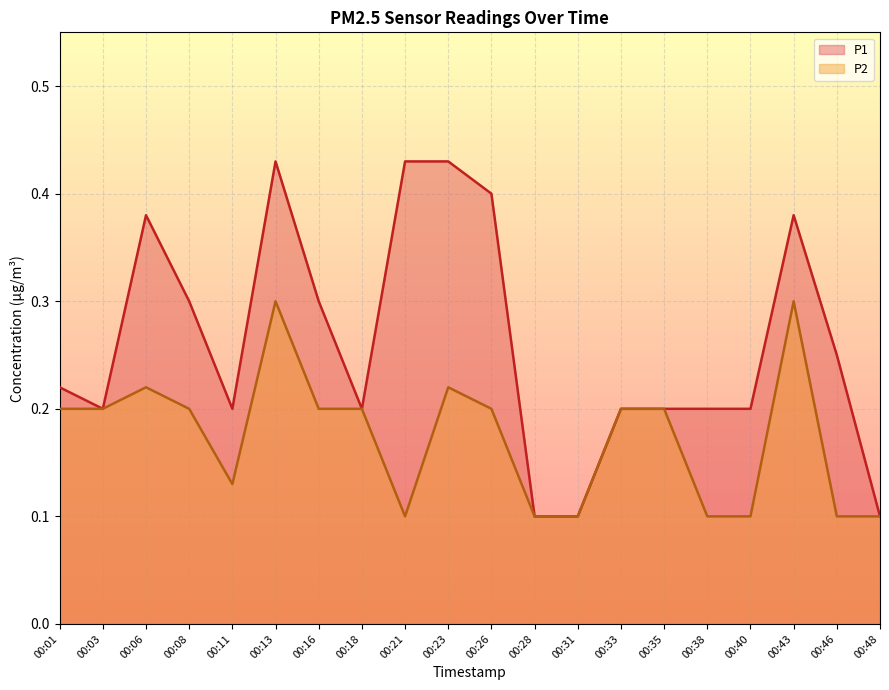

True or false: P1 has more than 0 points higher than both neighbors.

True